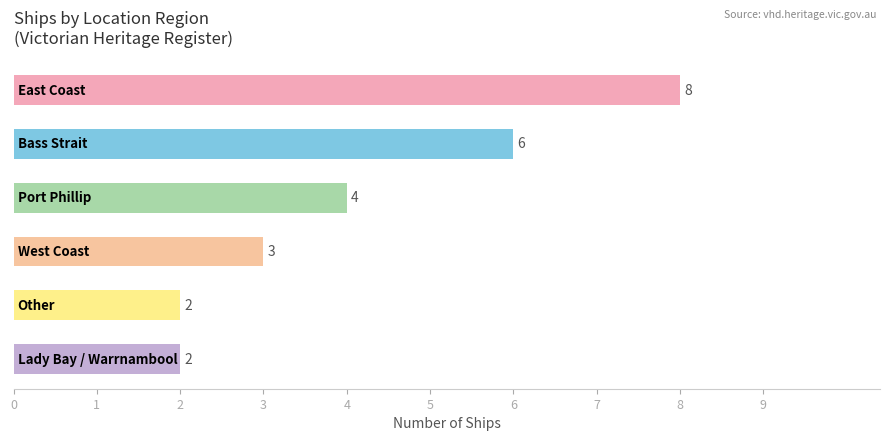

Count the values in the range 2 to 6.

5